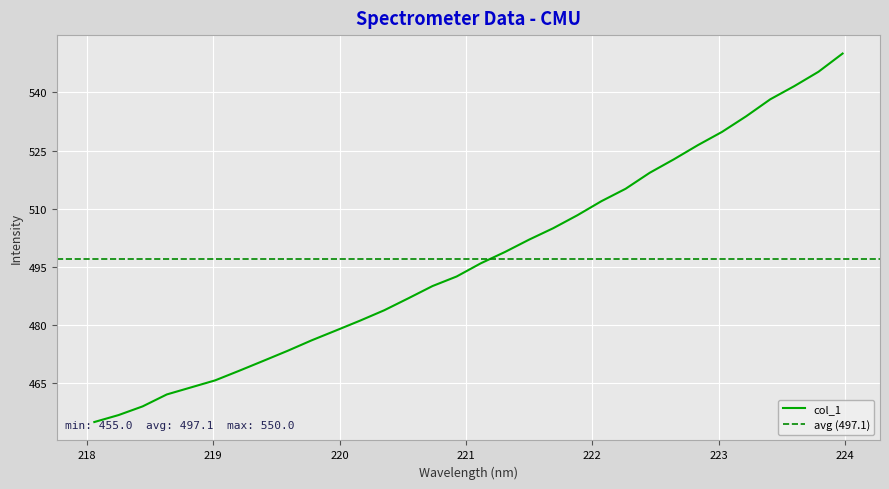

What is the value of the 25th point from the left?

522.7